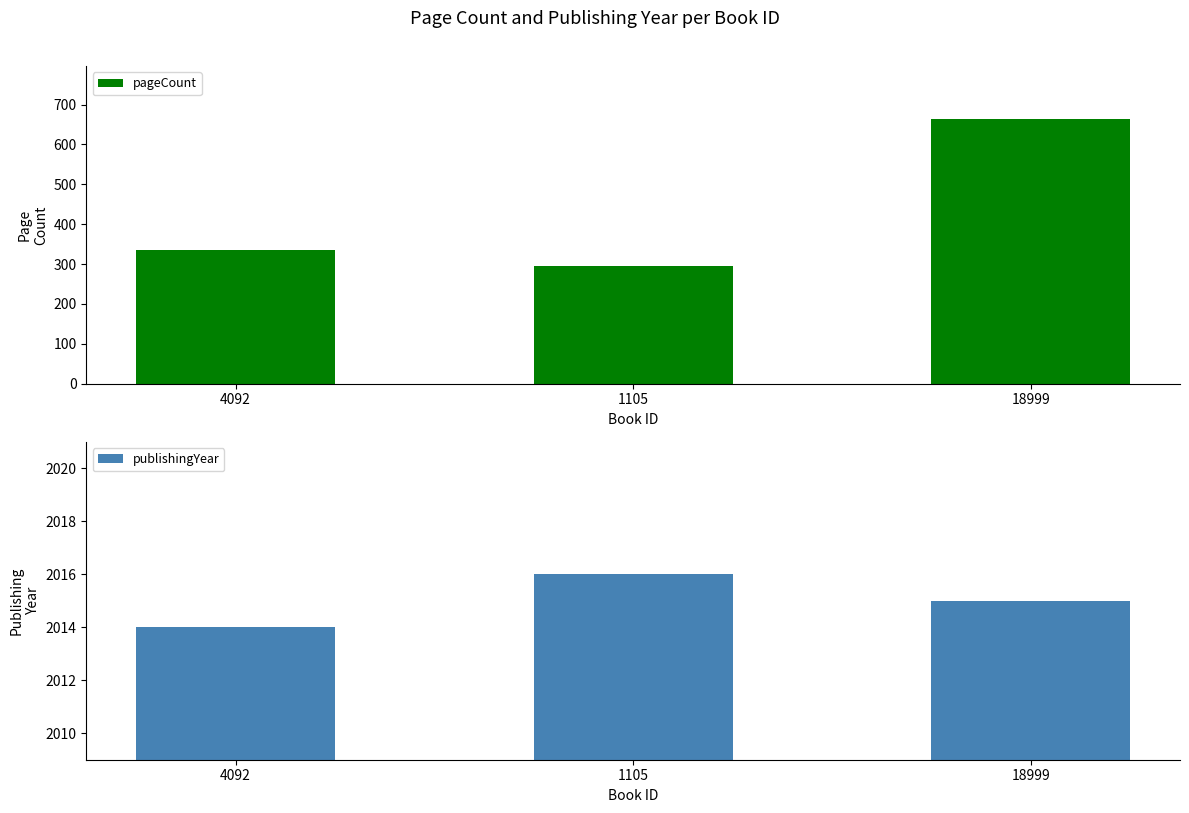

Is it true that publishingYear equals 3085 at 4092?

False